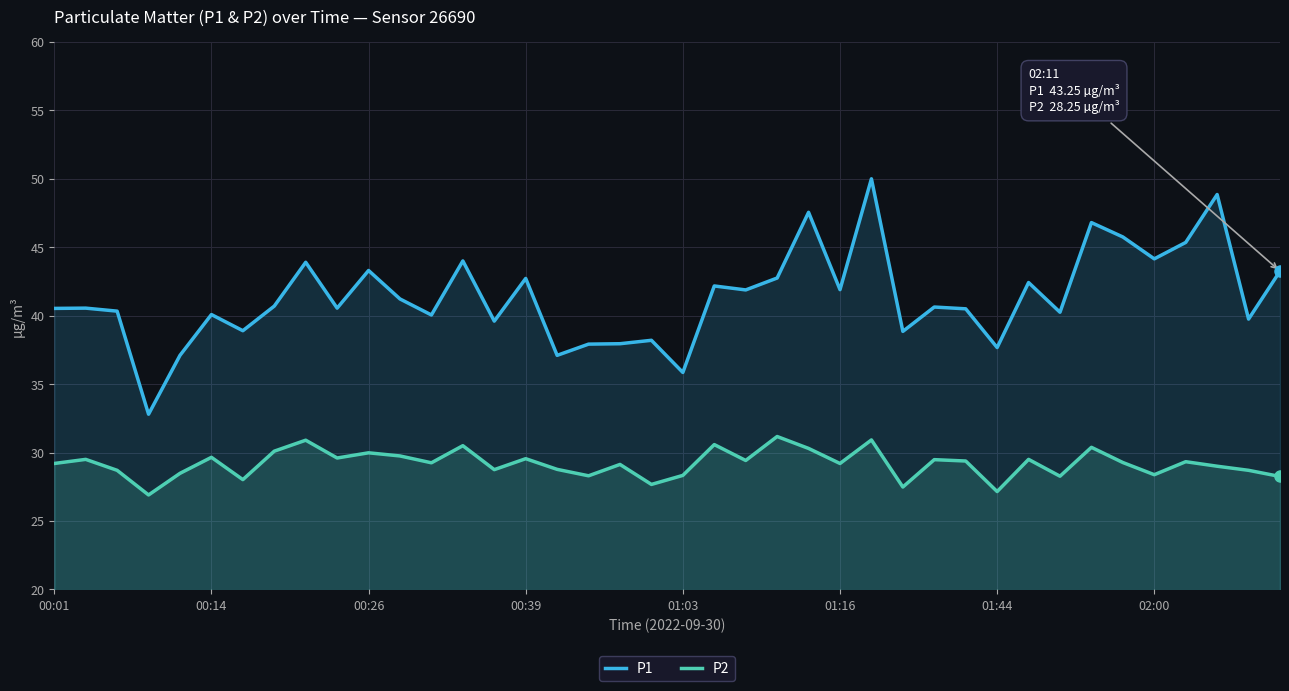

Which series has the largest total across all categories?

P1